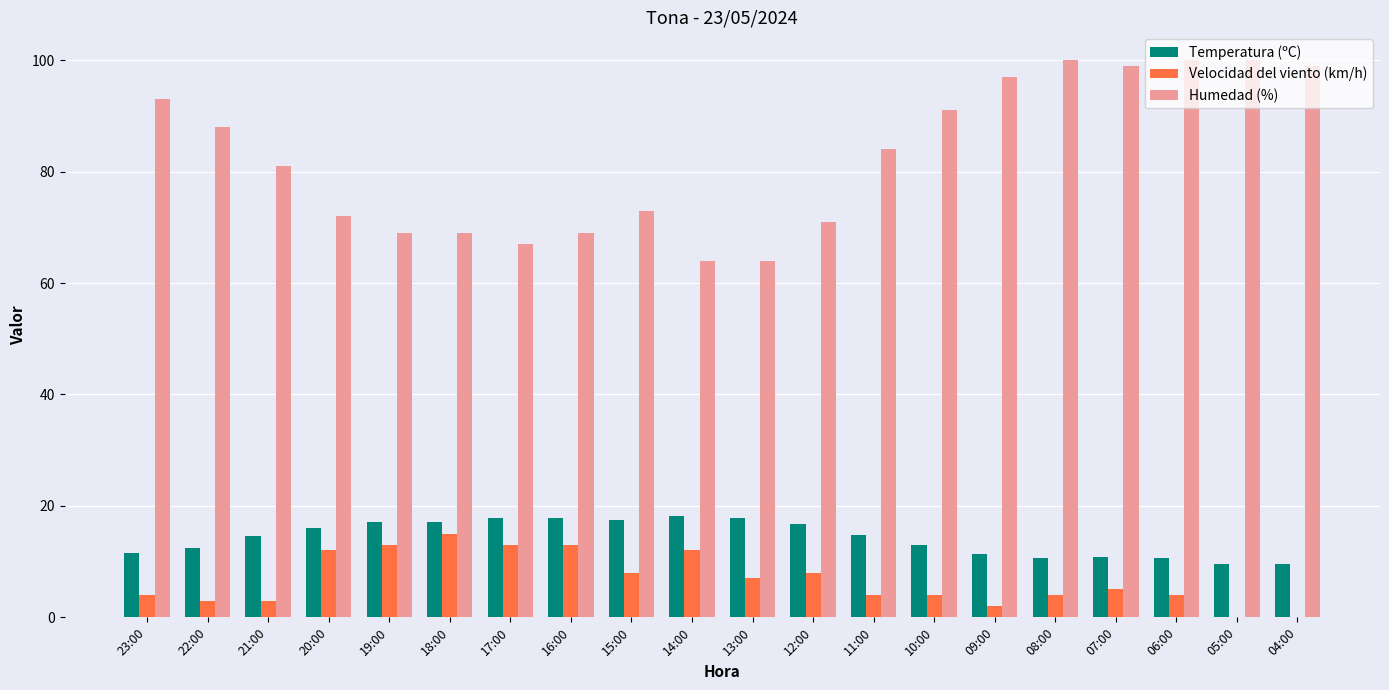

Between 18:00 and 11:00, which series saw the biggest shift?

Humedad (%)